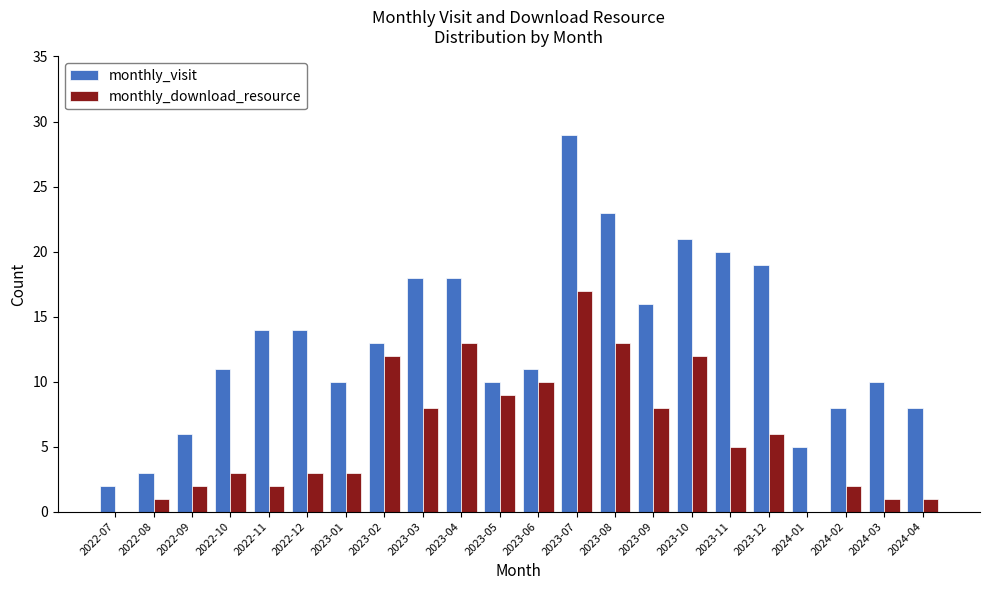

How many data points does each series have?

22